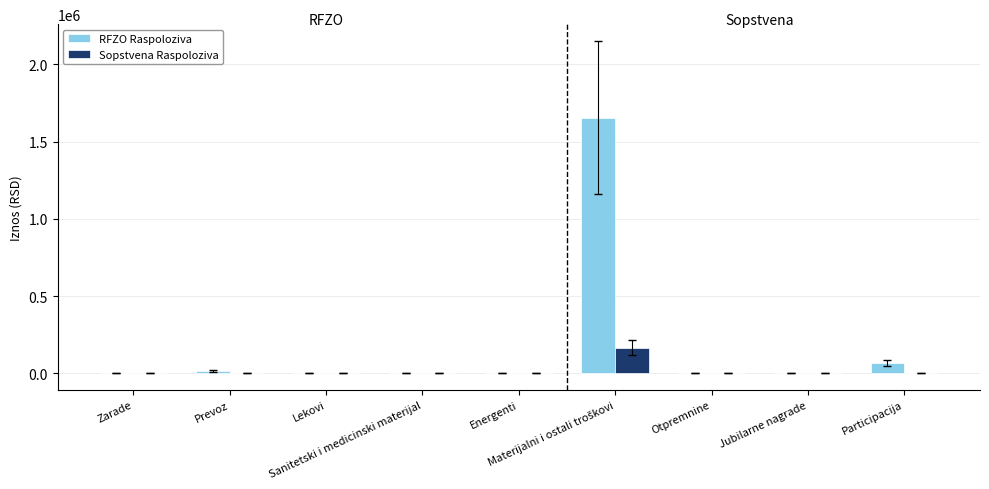

What is the maximum value shown in the chart?

1656006.7